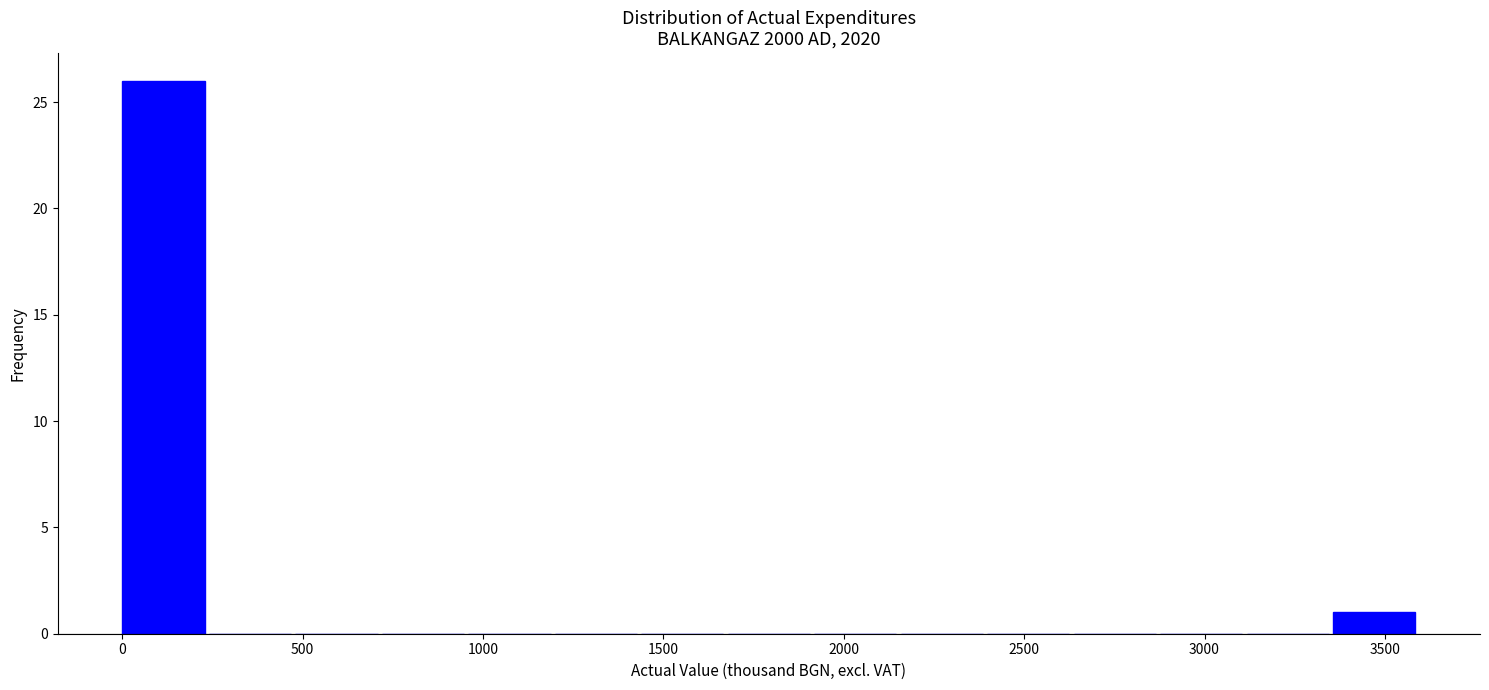

How tall is the bar that spans 0 to 250 on the x-axis? Neither the bar edges nor the heights are printed on the chart, so give them approximately, as read against the axes.

26